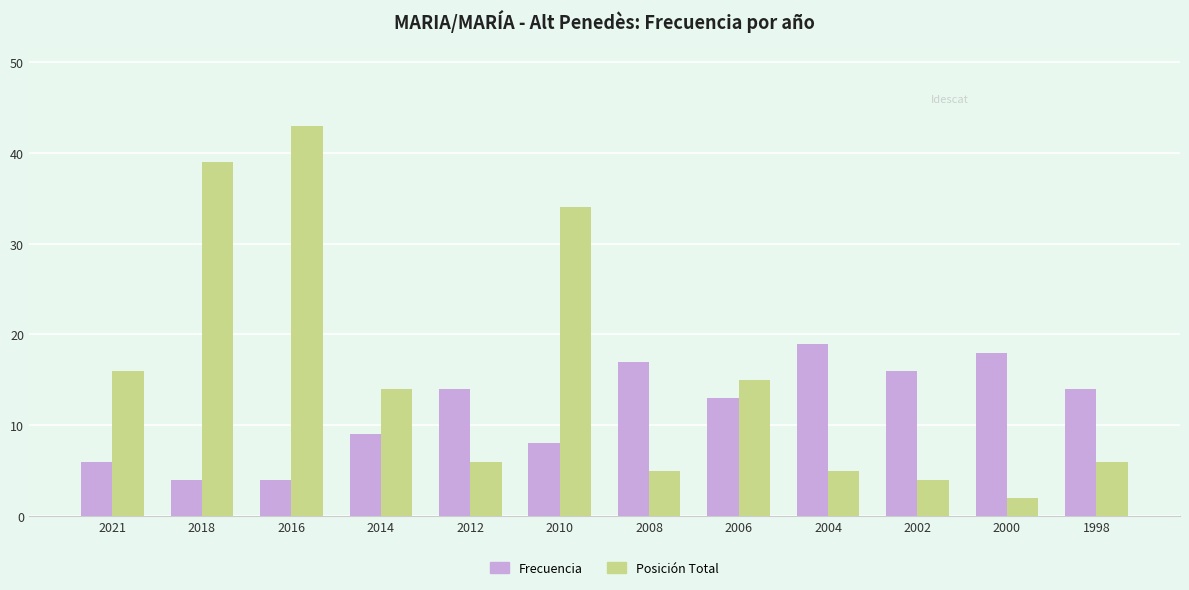

Count the number of categories in the chart.

12